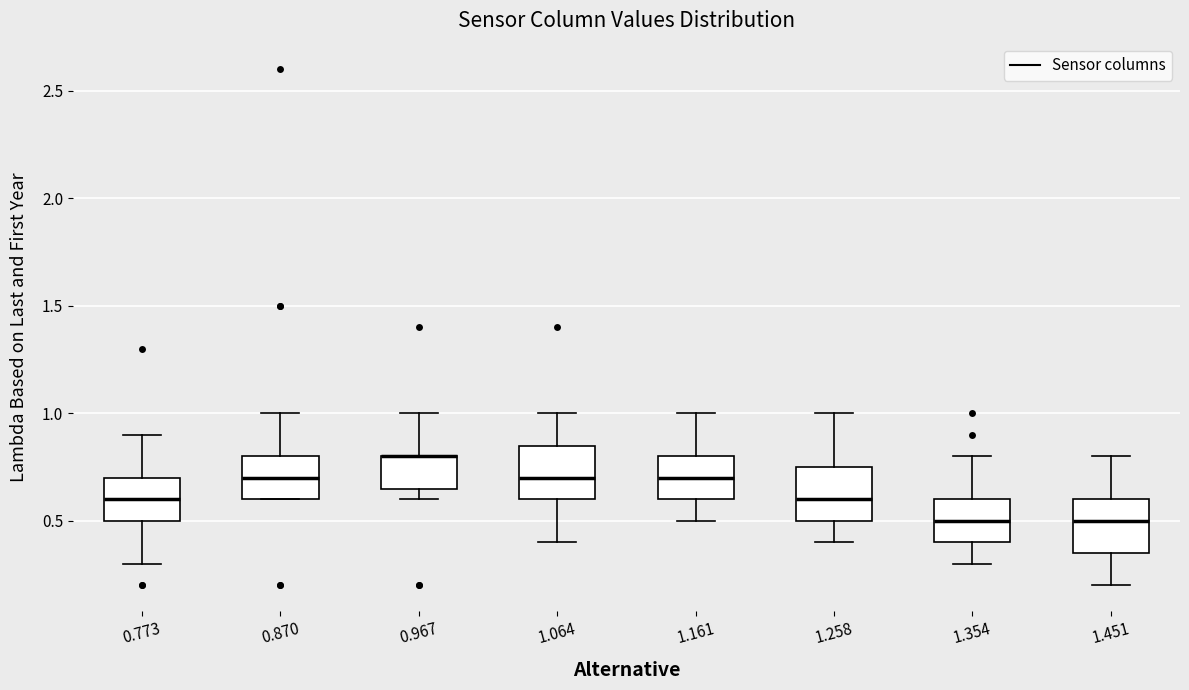

Reading left to right, read every box against the y-axis: the position of its median line, the range the box covers, and the ends of its whiskers. The values are not printed on the chart, so give them approximately, as read against the axis.

0.773: median 0.60, box 0.50 to 0.70, whiskers 0.30 to 0.90
0.870: median 0.70, box 0.60 to 0.80, whiskers 0.60 to 1.00
0.967: median 0.80 (drawn on the box's upper edge), box 0.65 to 0.80, whiskers 0.60 to 1.00
1.064: median 0.70, box 0.60 to 0.85, whiskers 0.40 to 1.00
1.161: median 0.70, box 0.60 to 0.80, whiskers 0.50 to 1.00
1.258: median 0.60, box 0.50 to 0.75, whiskers 0.40 to 1.00
1.354: median 0.50, box 0.40 to 0.60, whiskers 0.30 to 0.80
1.451: median 0.50, box 0.35 to 0.60, whiskers 0.20 to 0.80